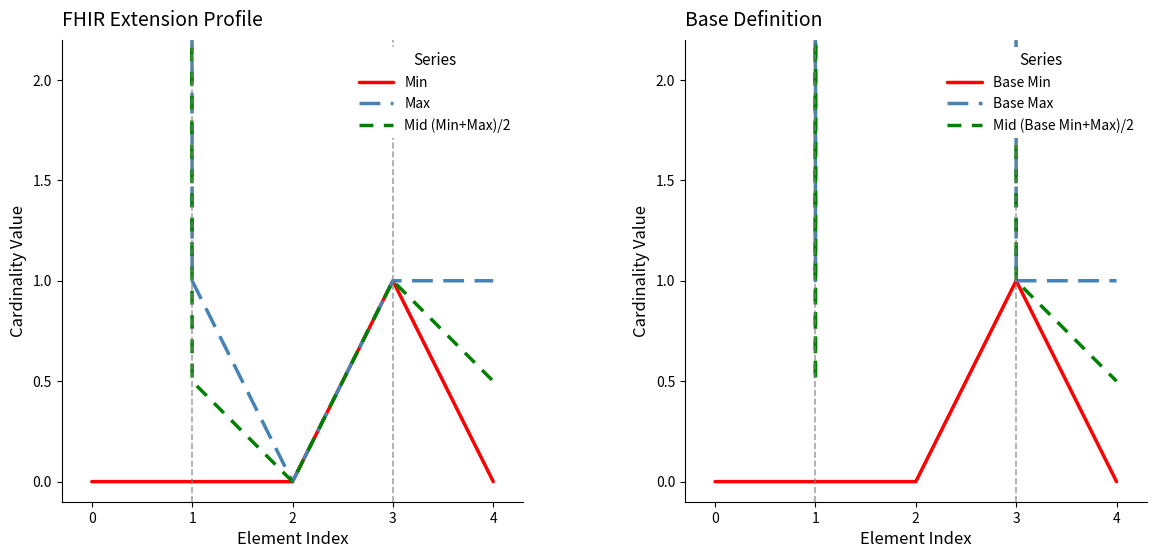

True or false: Mid (Base Min+Max)/2 has a value of 0.3 at 1.

False